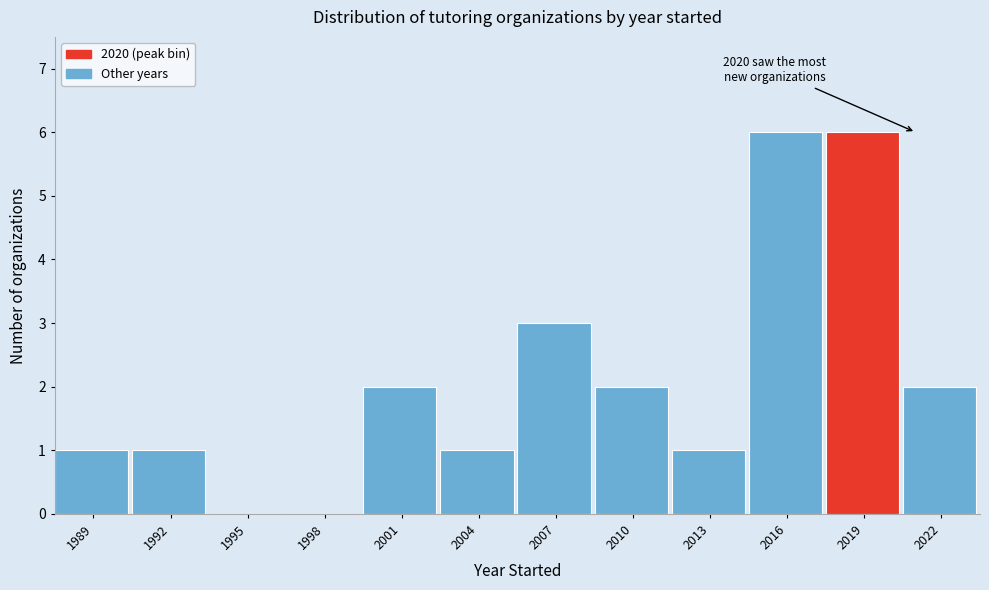

Reading left to right, what are all the values shown in this chart?

1989=1	1992=1	1995=0	1998=0	2001=2	2004=1	2007=3	2010=2	2013=1	2016=6	2019=6	2022=2